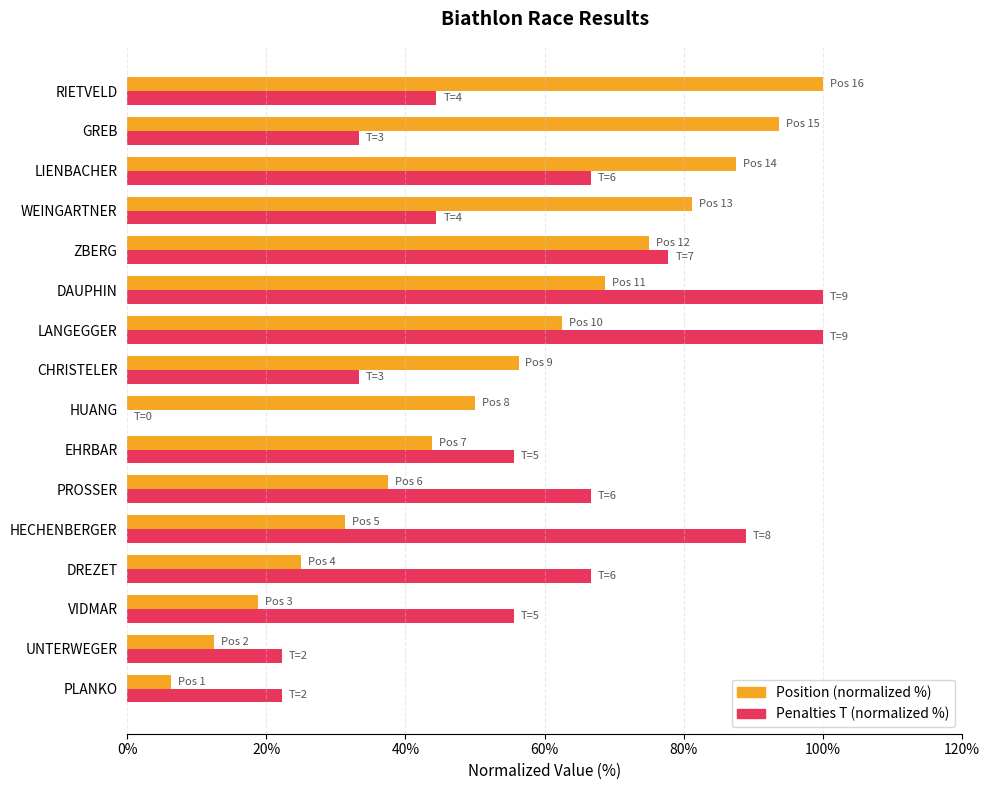

The Position (normalized %) series shows 10.6 at PROSSER. True or false?

False